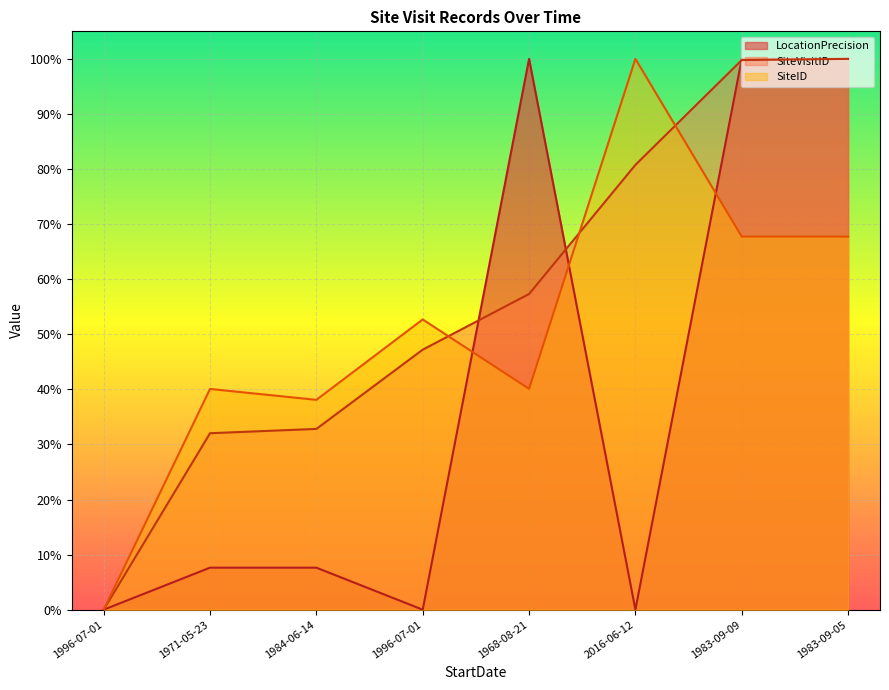

What is the label of the 2nd point from the left?

1971-05-23